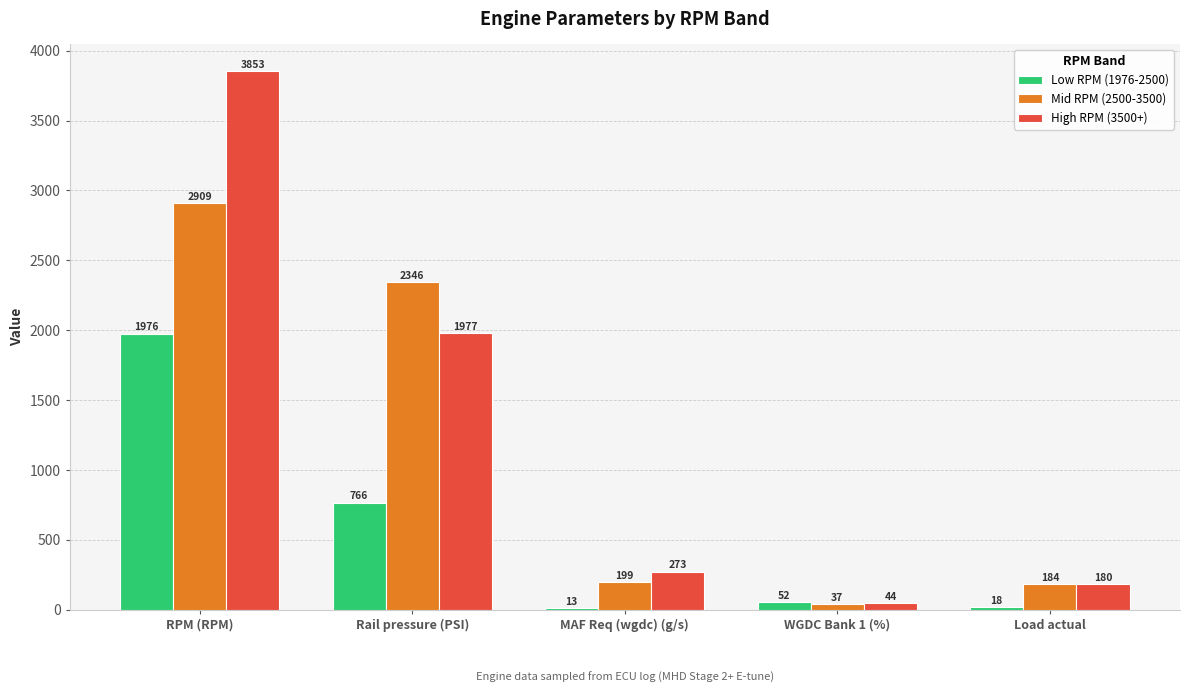

Between RPM (RPM) and Load actual, which series saw the biggest shift?

High RPM (3500+)